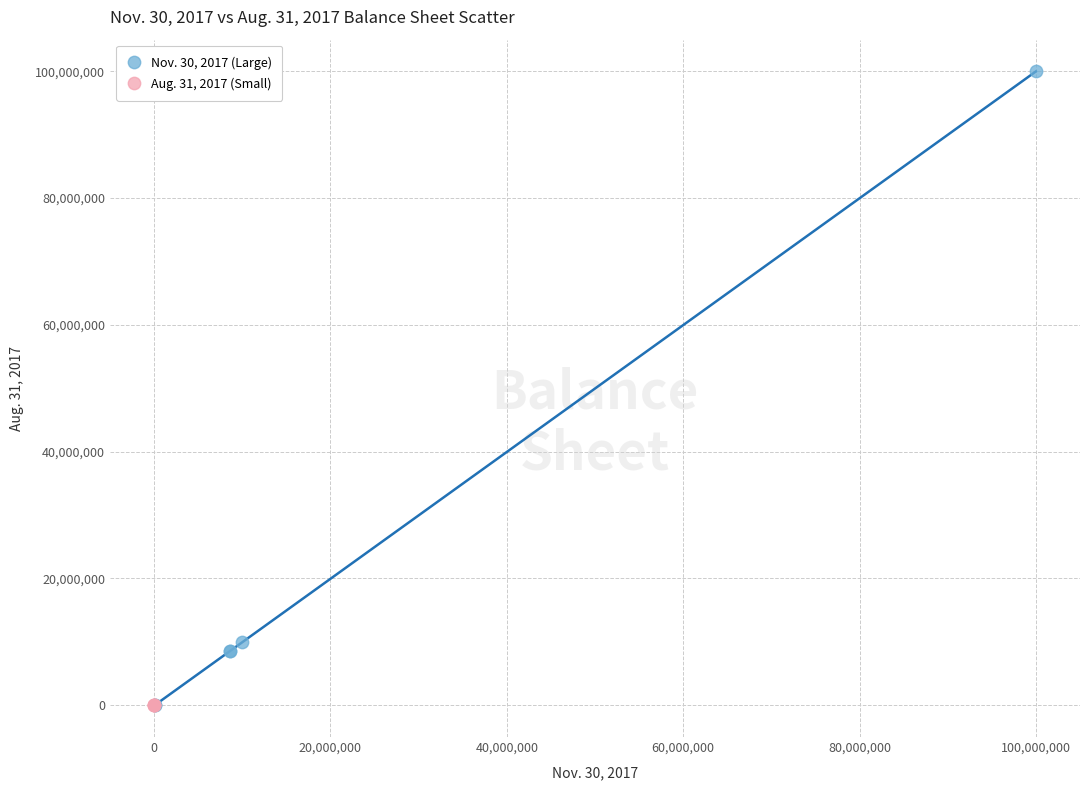

Which series has the widest spread of Y values?

Nov. 30, 2017 (Large)